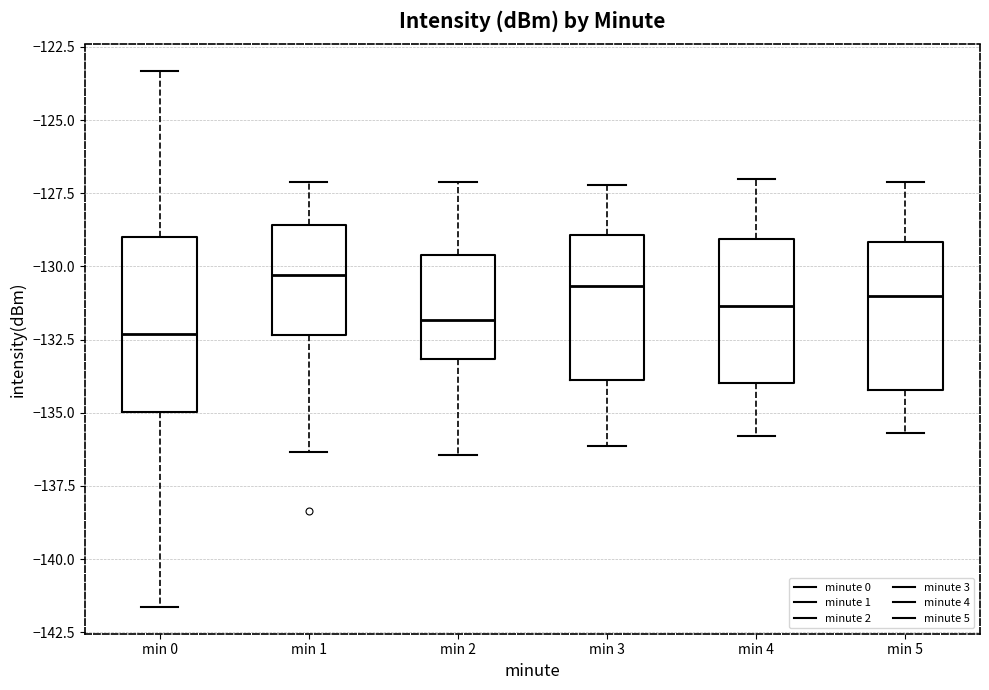

Reading left to right, transcribe this box plot: for each box, give where its median line is, the range the box spans, and where its two whiskers end, as read against the y-axis. The values are not printed on the chart, so give them approximately, as read against the axis.

min 0: median -132.5, box -135.0 to -129.0, whiskers -141.5 to -123.5
min 1: median -130.5, box -132.5 to -128.5, whiskers -136.5 to -127.0
min 2: median -132.0, box -133.0 to -129.5, whiskers -136.5 to -127.0
min 3: median -130.5, box -134.0 to -129.0, whiskers -136.0 to -127.0
min 4: median -131.5, box -134.0 to -129.0, whiskers -136.0 to -127.0
min 5: median -131.0, box -134.0 to -129.0, whiskers -135.5 to -127.0